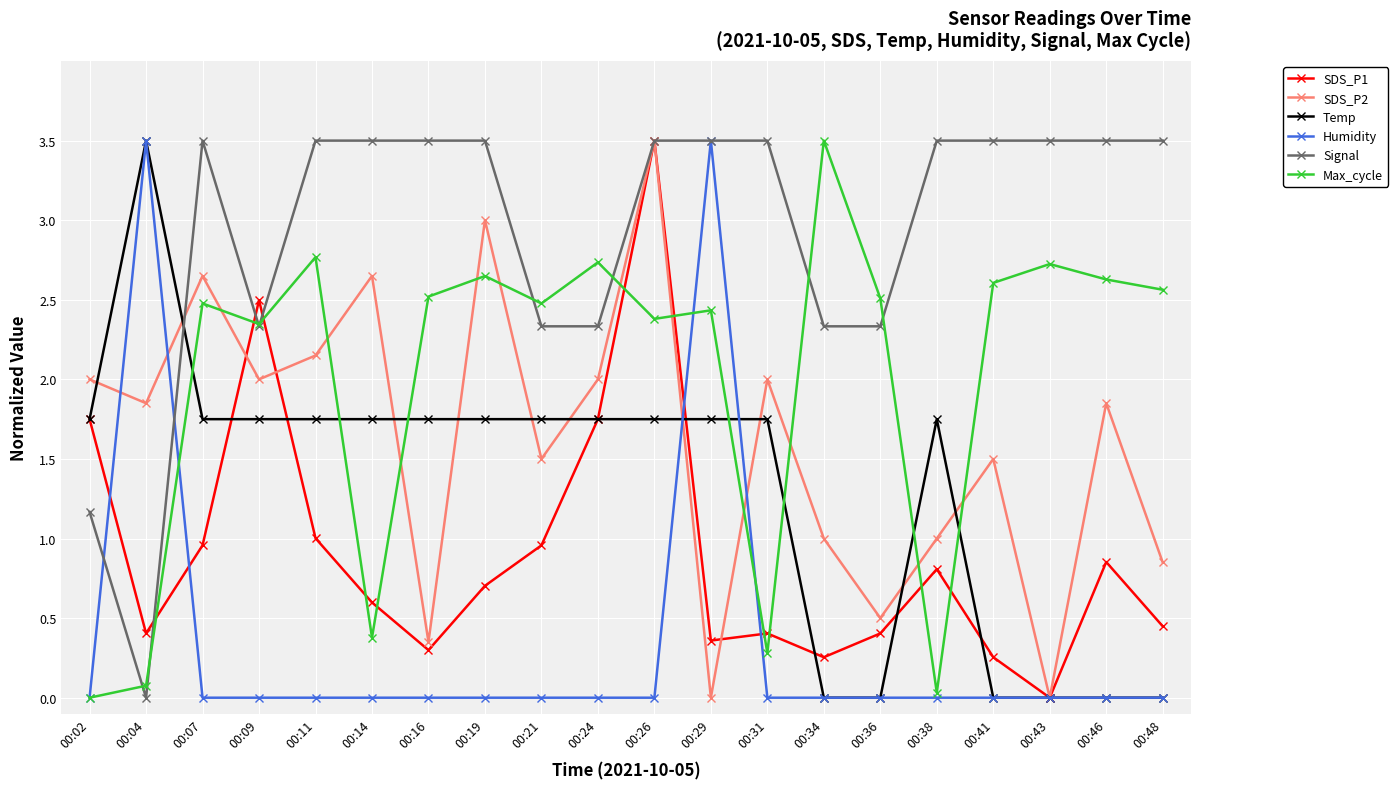

True or false: SDS_P2 and Max_cycle cross at least once.

True